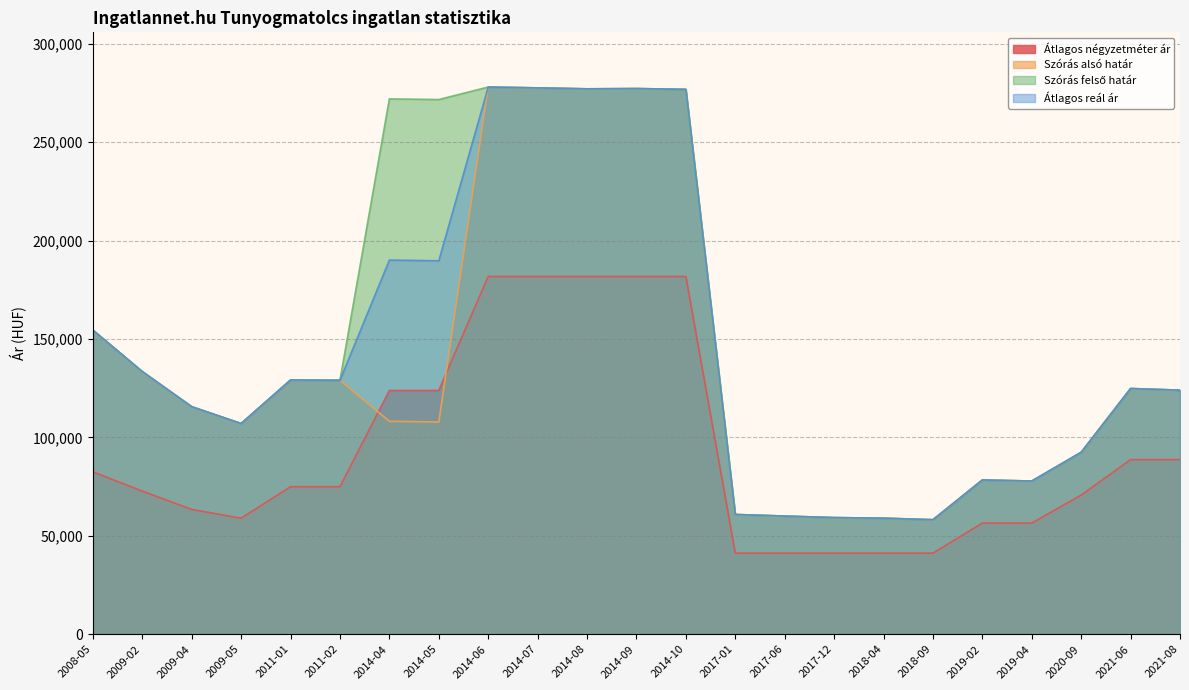

What position from the left is 2014-09?

12